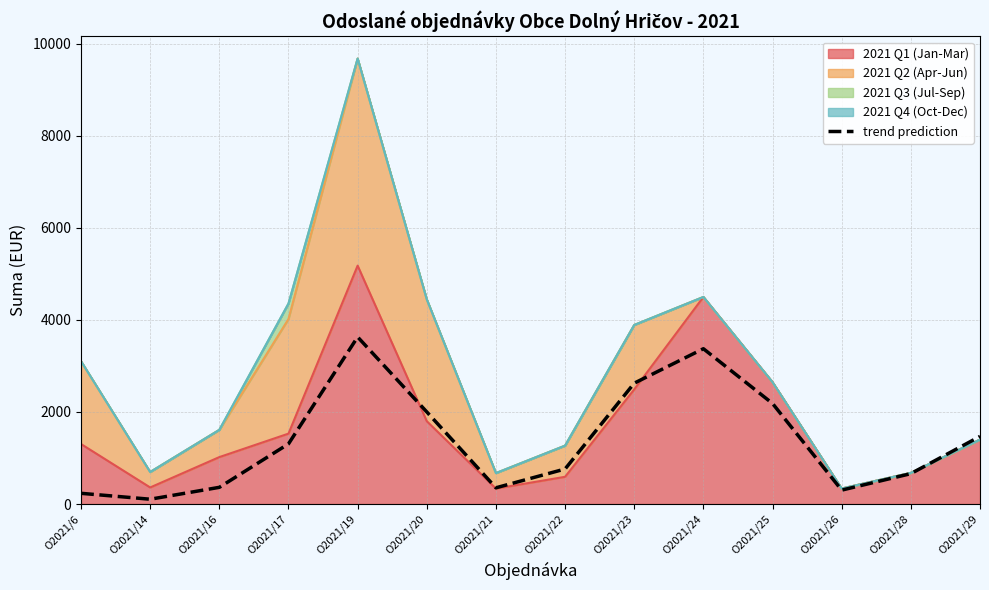

How many data points are less than 1307?

7